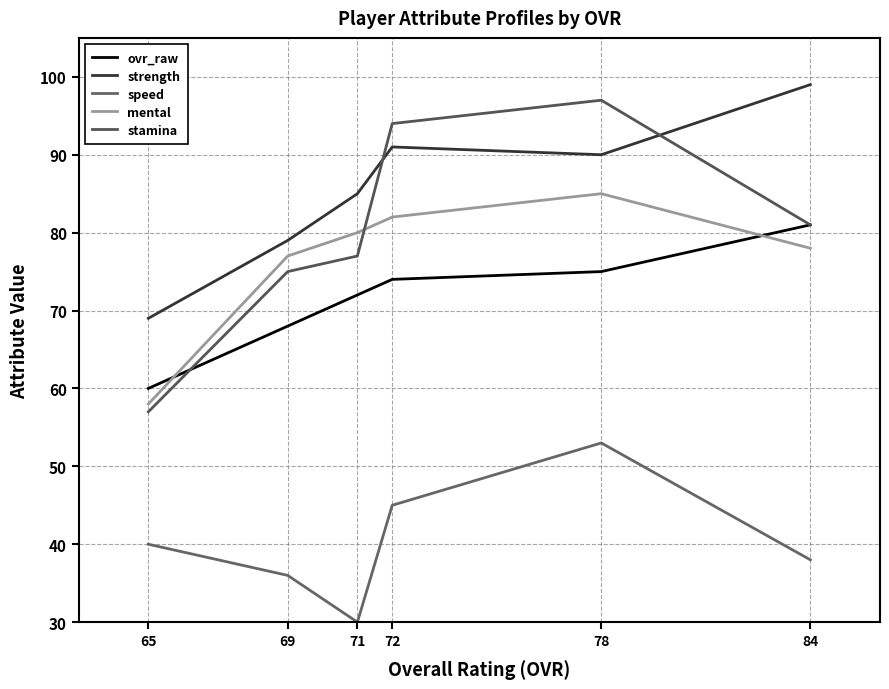

What is the sum of all mental values?

460